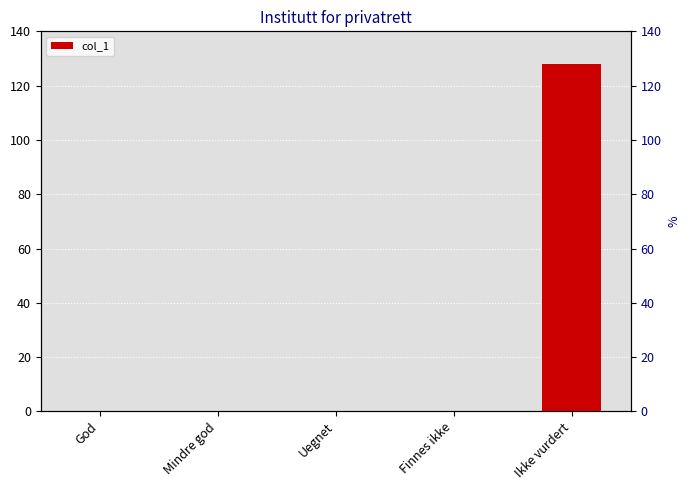

What is the maximum value shown in the chart?

128